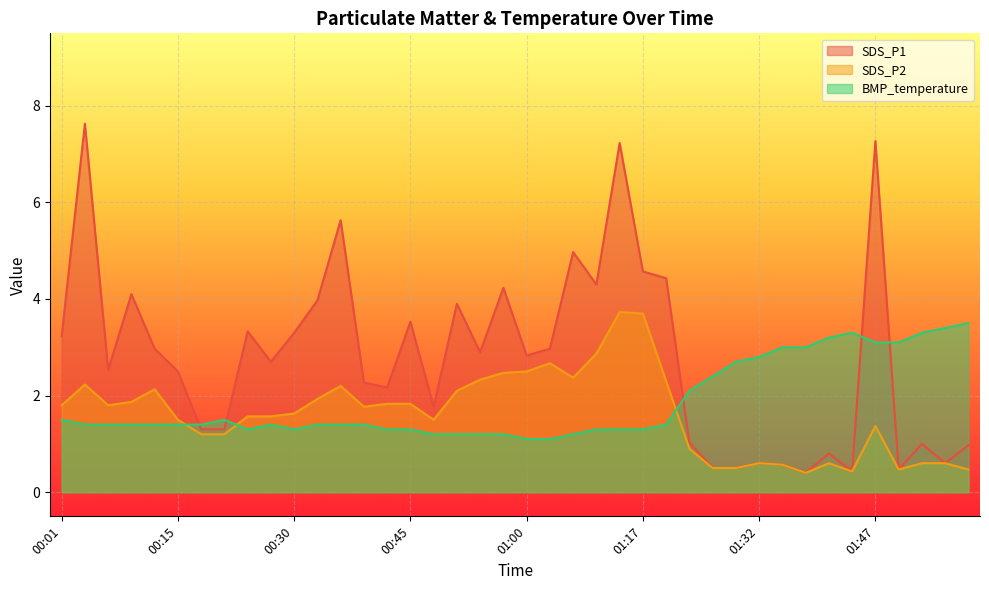

At which category does SDS_P2 reach its first local peak?

00:04